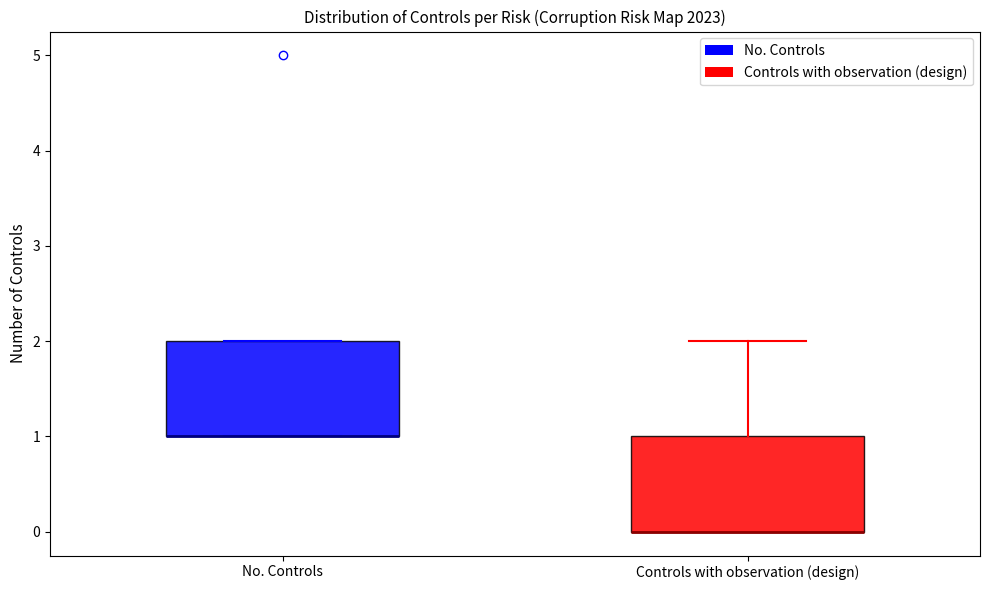

Reading left to right, read every box against the y-axis: the position of its median line, the range the box covers, and the ends of its whiskers. The values are not printed on the chart, so give them approximately, as read against the axis.

No. Controls: median 1 (drawn on the box's lower edge), box 1 to 2, whiskers 1 to 2
Controls with observation (design): median 0 (drawn on the box's lower edge), box 0 to 1, whiskers 0 to 2